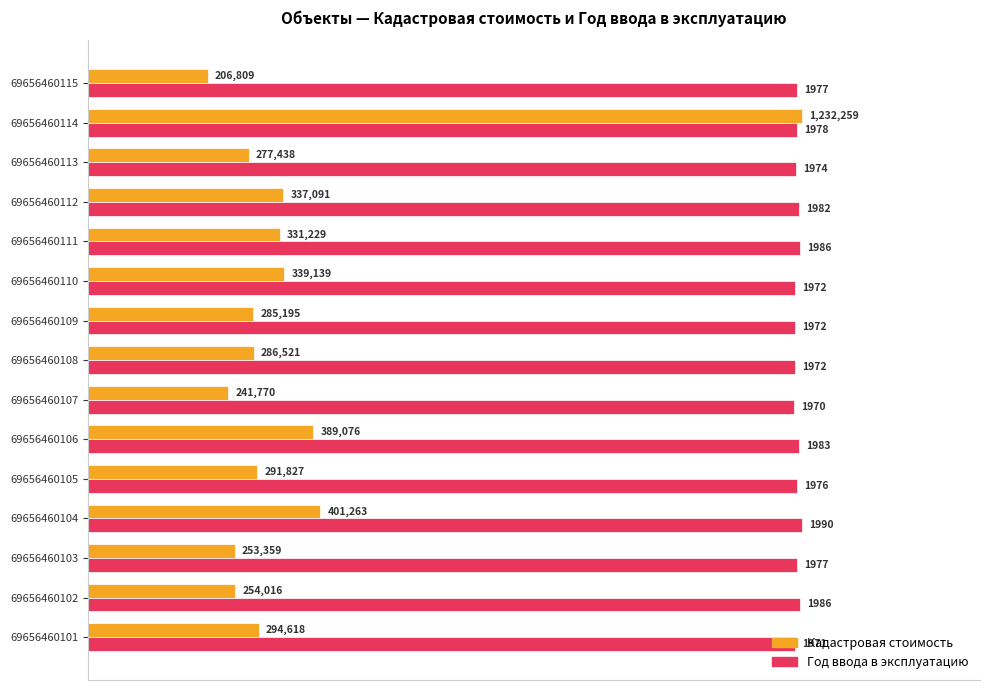

What are all the series names shown in the legend?

Кадастровая стоимость, Год ввода в эксплуатацию